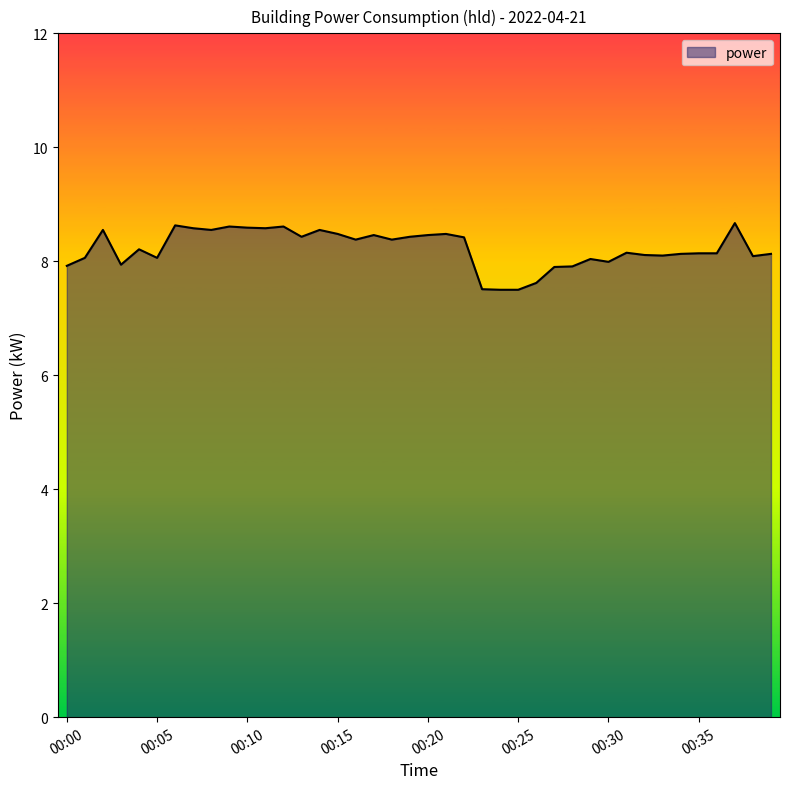

What is the difference between the maximum and minimum values?

1.2